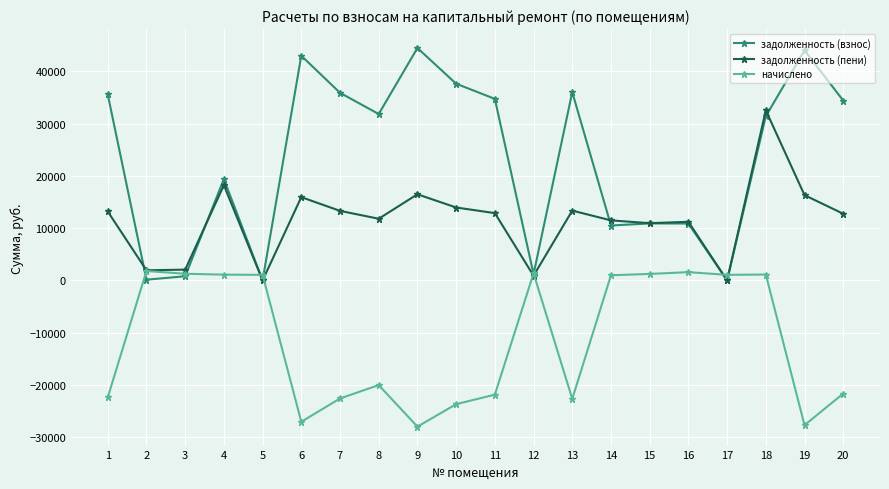

Where is the first local maximum for задолженность (пени)?

4